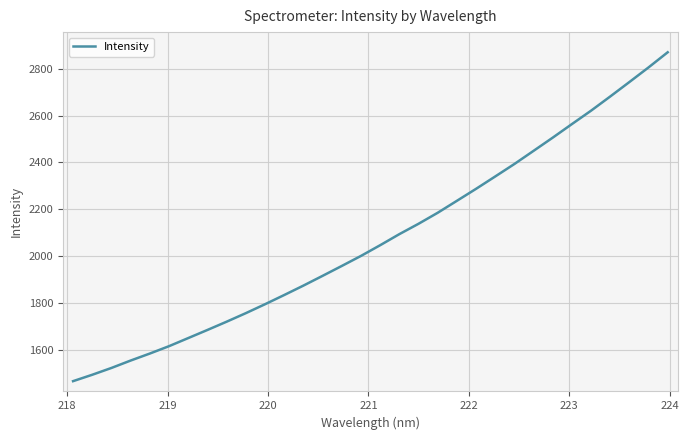

What is the maximum value shown in the chart?

2870.1